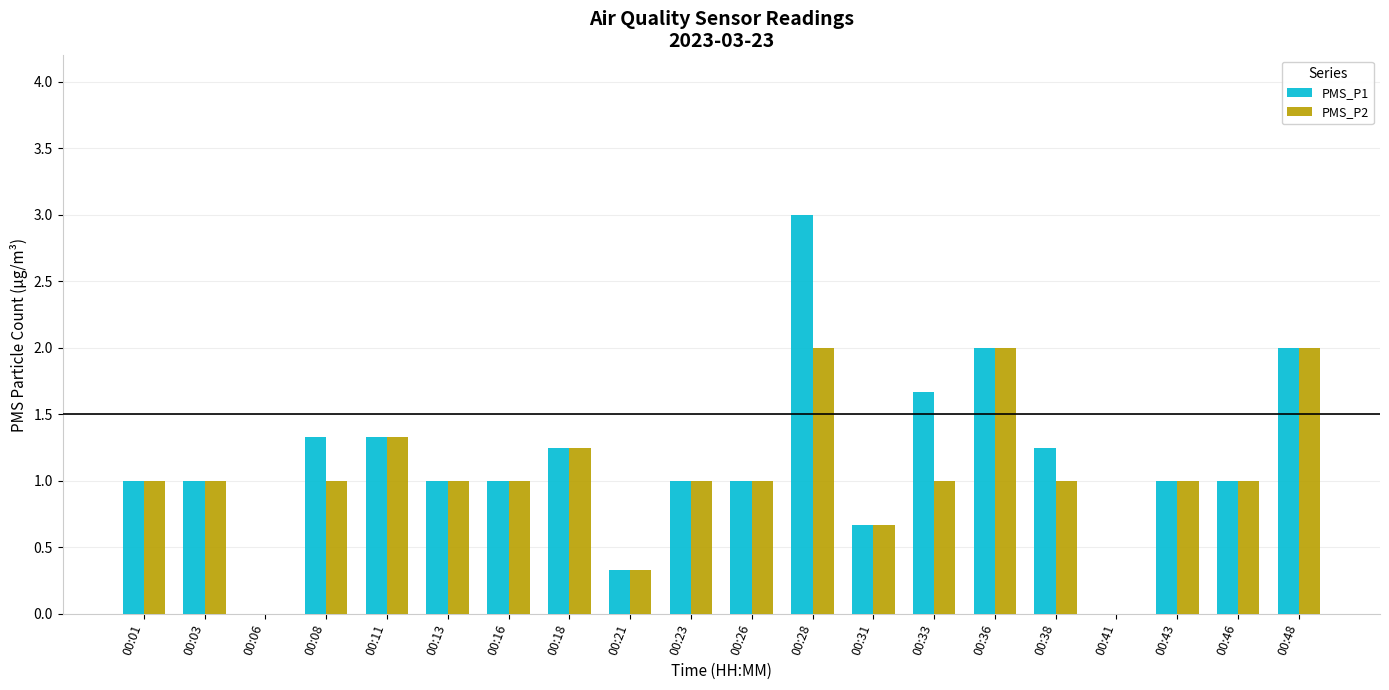

Which series has the widest spread of values?

PMS_P1